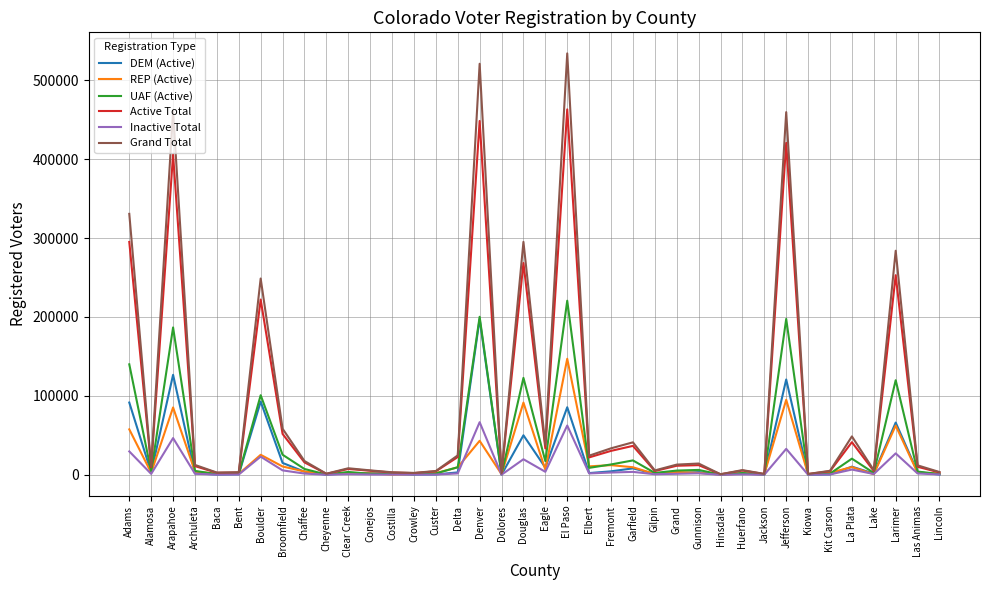

The Grand Total series shows 283882 at Larimer. True or false?

True